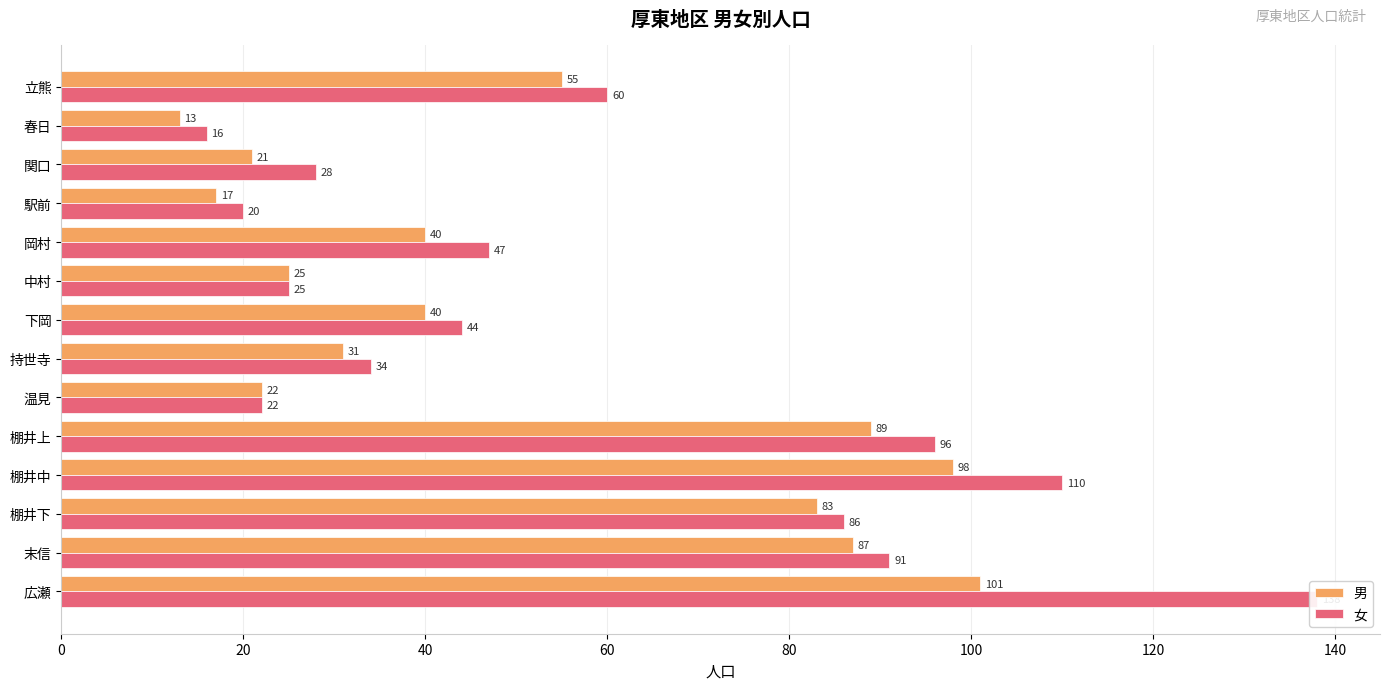

What position from the left is 岡村?

5